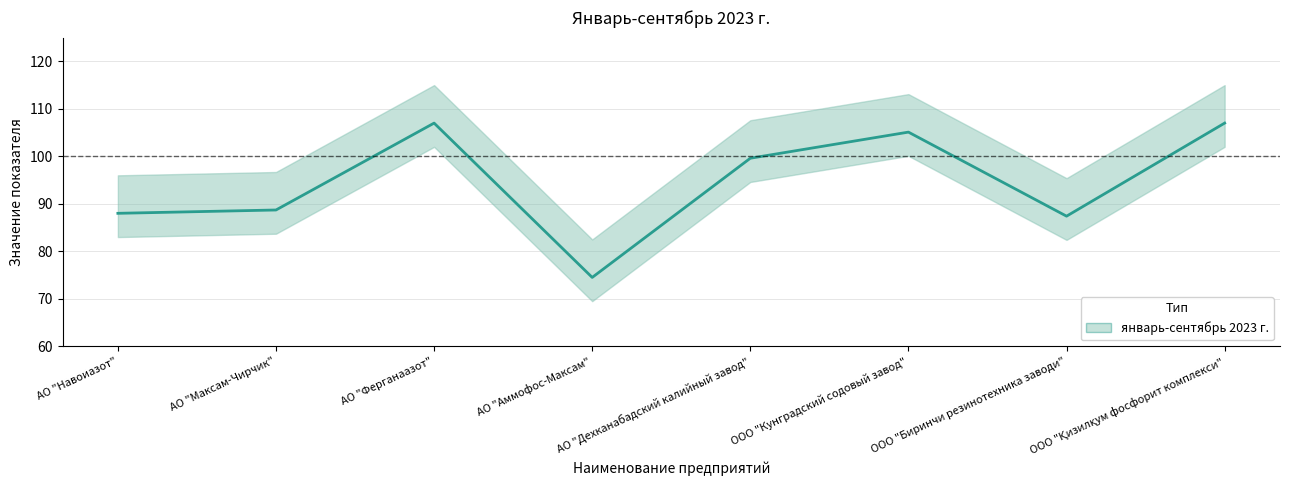

How many lines are shown in the chart?

1